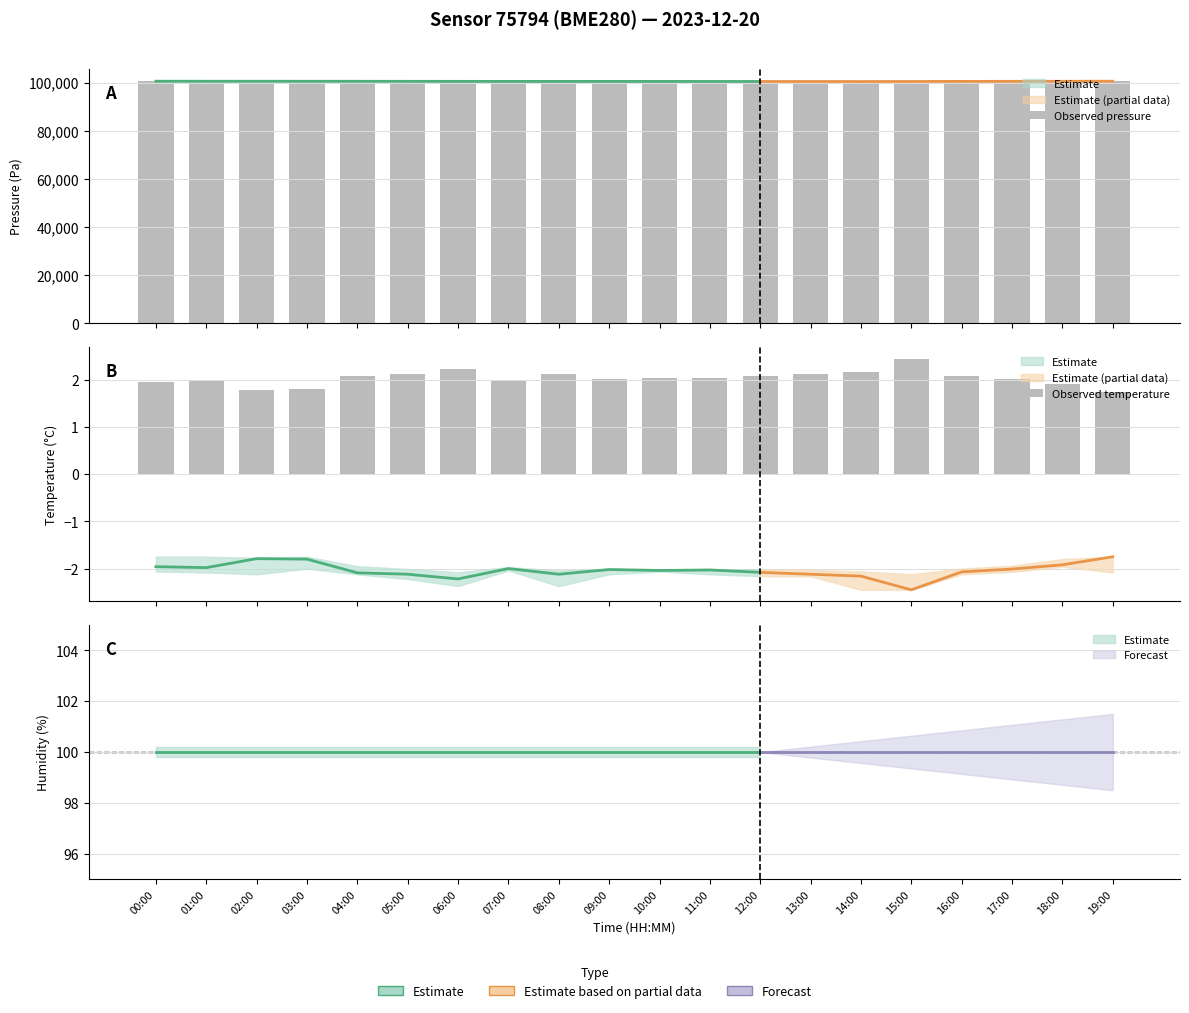

What position from the right is 04:00?

16